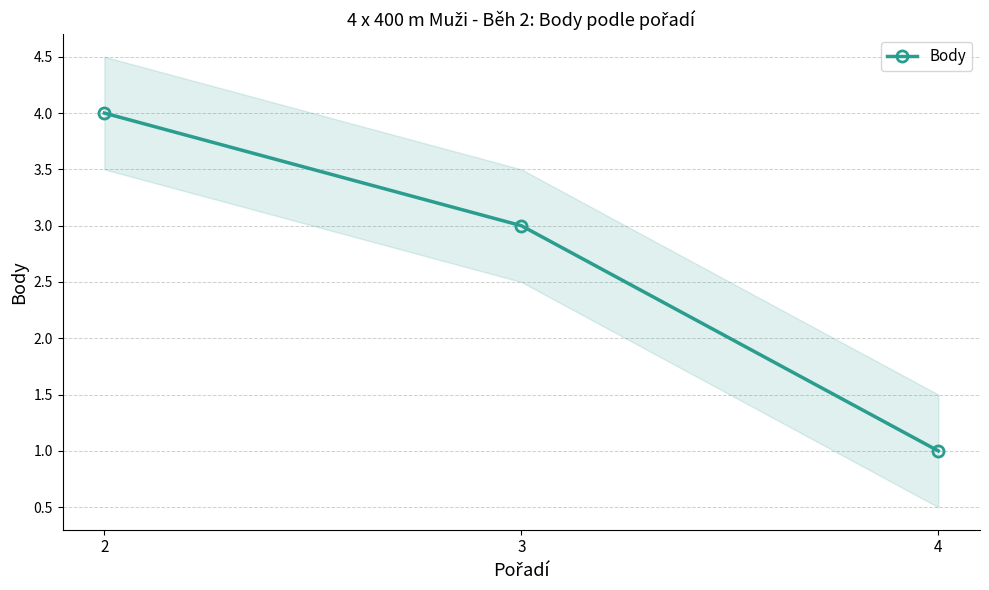

Is this an area chart (filled region under the line)?

No